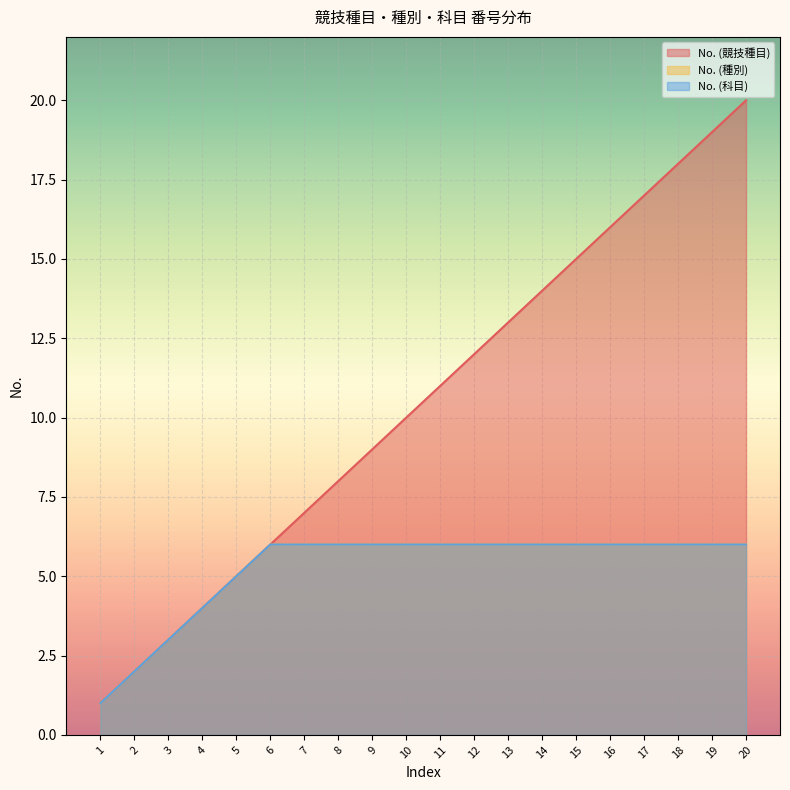

What is the sum of all No. (種別) values?

105